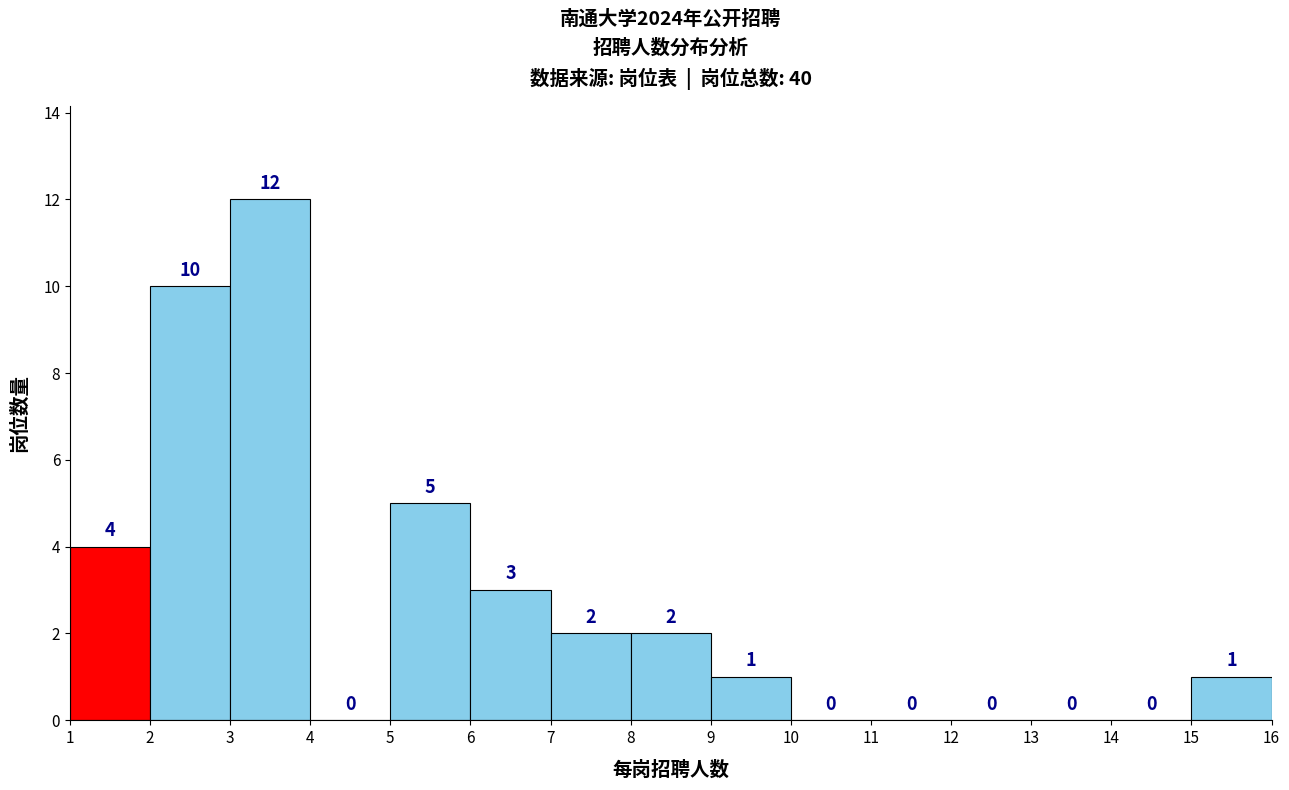

What is the height of the bar covering 6 to 7 on the x-axis?

3